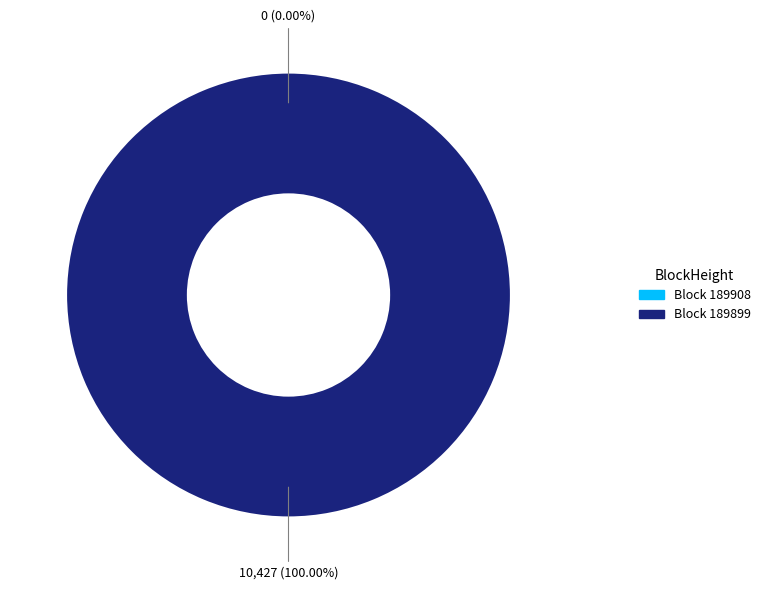

Which category has the biggest portion of the pie?

189899